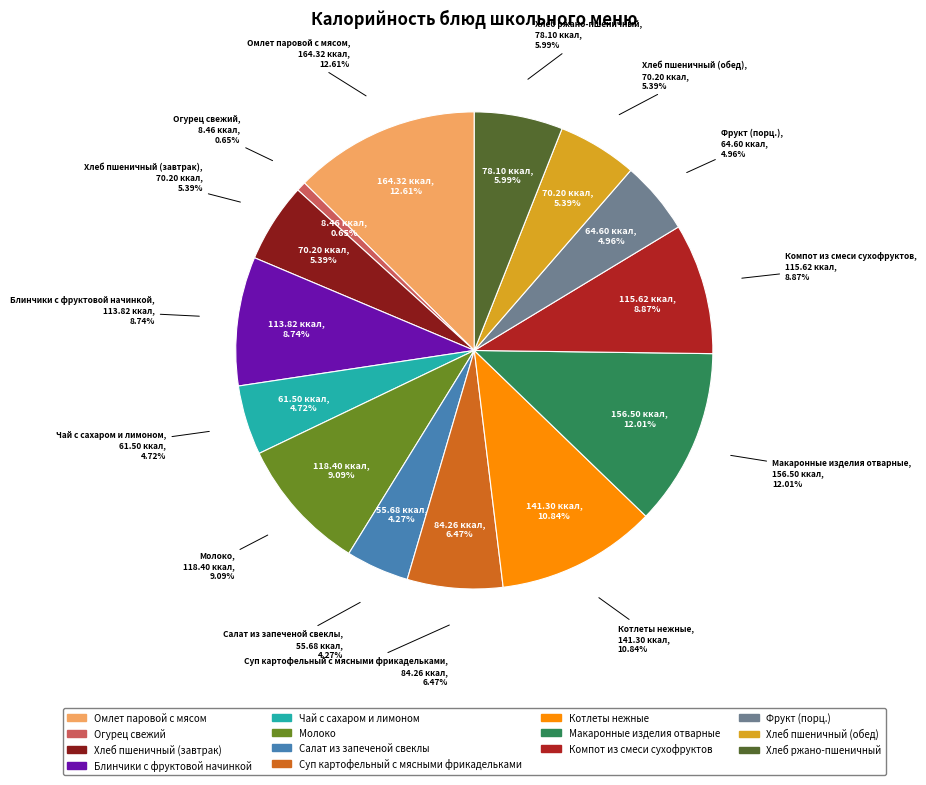

Combined, do Салат из запеченой свеклы and Суп картофельный с мясными фрикадельками account for over 50%?

No